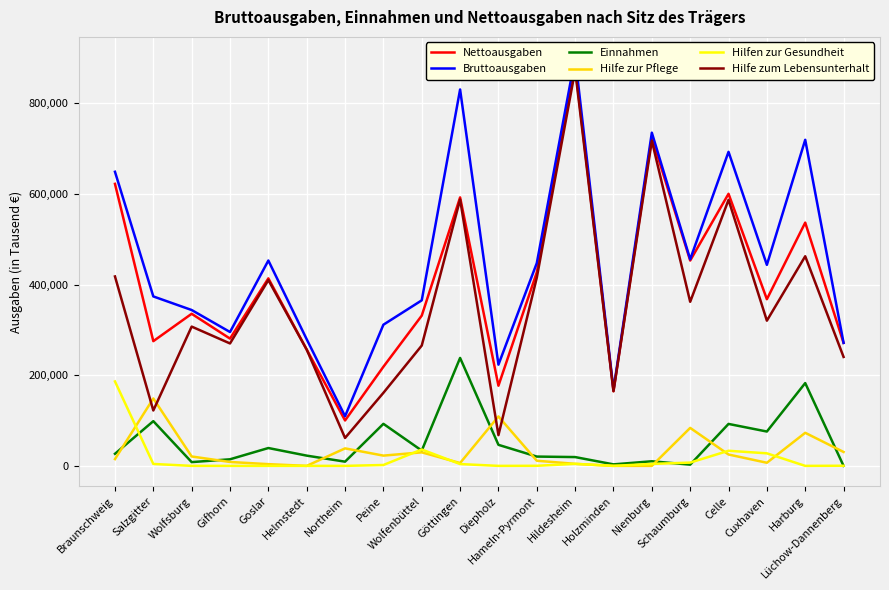

Reading left to right, transcribe all the data shown in this chart.

Nettoausgaben: Braunschweig=622235	Salzgitter=275187	Wolfsburg=335586	Gifhorn=280811	Goslar=413708	Helmstedt=256682	Northeim=100222	Peine=218729	Wolfenbüttel=331517	Göttingen=592347	Diepholz=176917	Hameln-Pyrmont=426795	Hildesheim=882030	Holzminden=164799	Nienburg=725004	Schaumburg=453055	Celle=600332	Cuxhaven=367726	Harburg=536724	Lüchow-Dannenberg=271359
Bruttoausgaben: Braunschweig=648908	Salzgitter=373879	Wolfsburg=343887	Gifhorn=295347	Goslar=453098	Helmstedt=279297	Northeim=109522	Peine=311499	Wolfenbüttel=365252	Göttingen=830532	Diepholz=223362	Hameln-Pyrmont=447336	Hildesheim=901462	Holzminden=168128	Nienburg=735167	Schaumburg=455775	Celle=692901	Cuxhaven=443514	Harburg=719433	Lüchow-Dannenberg=271359
Einnahmen: Braunschweig=26673	Salzgitter=98692	Wolfsburg=8301	Gifhorn=14536	Goslar=39390	Helmstedt=22615	Northeim=9300	Peine=92770	Wolfenbüttel=33735	Göttingen=238185	Diepholz=46445	Hameln-Pyrmont=20541	Hildesheim=19432	Holzminden=3329	Nienburg=10163	Schaumburg=2720	Celle=92569	Cuxhaven=75788	Harburg=182709	Lüchow-Dannenberg=0
Hilfe zur Pflege: Braunschweig=14955	Salzgitter=148716	Wolfsburg=20752	Gifhorn=8607	Goslar=3807	Helmstedt=0	Northeim=38619	Peine=22642	Wolfenbüttel=29873	Göttingen=6296	Diepholz=109074	Hameln-Pyrmont=11346	Hildesheim=4505	Holzminden=0	Nienburg=0	Schaumburg=83802	Celle=25093	Cuxhaven=6878	Harburg=72983	Lüchow-Dannenberg=30694
Hilfen zur Gesundheit: Braunschweig=186326	Salzgitter=4249	Wolfsburg=0	Gifhorn=0	Goslar=0	Helmstedt=14	Northeim=0	Peine=1954	Wolfenbüttel=36147	Göttingen=4012	Diepholz=0	Hameln-Pyrmont=177	Hildesheim=4438	Holzminden=0	Nienburg=4367	Schaumburg=7237	Celle=33340	Cuxhaven=27691	Harburg=0	Lüchow-Dannenberg=290
Hilfe zum Lebensunterhalt: Braunschweig=417963	Salzgitter=122222	Wolfsburg=307313	Gifhorn=270118	Goslar=409901	Helmstedt=256493	Northeim=61603	Peine=161185	Wolfenbüttel=265497	Göttingen=587858	Diepholz=67843	Hameln-Pyrmont=415272	Hildesheim=873087	Holzminden=164799	Nienburg=717443	Schaumburg=362016	Celle=586917	Cuxhaven=320375	Harburg=462512	Lüchow-Dannenberg=240375